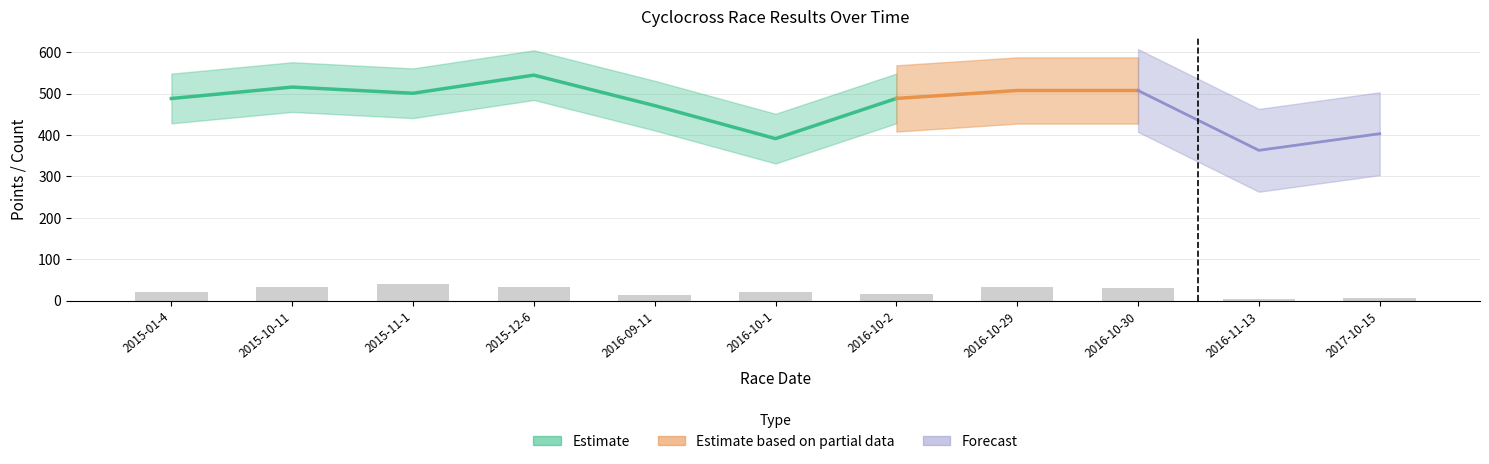

How many groups of bars are there?

11